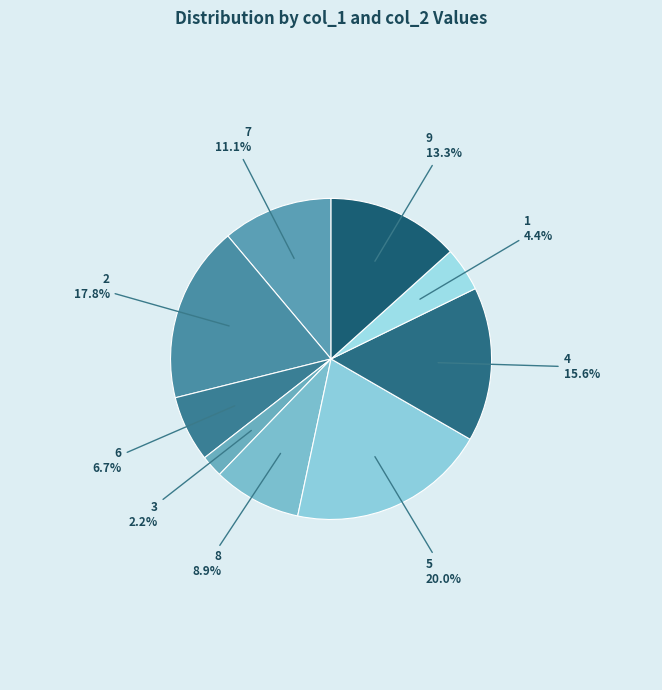

Does any single category account for the majority?

No